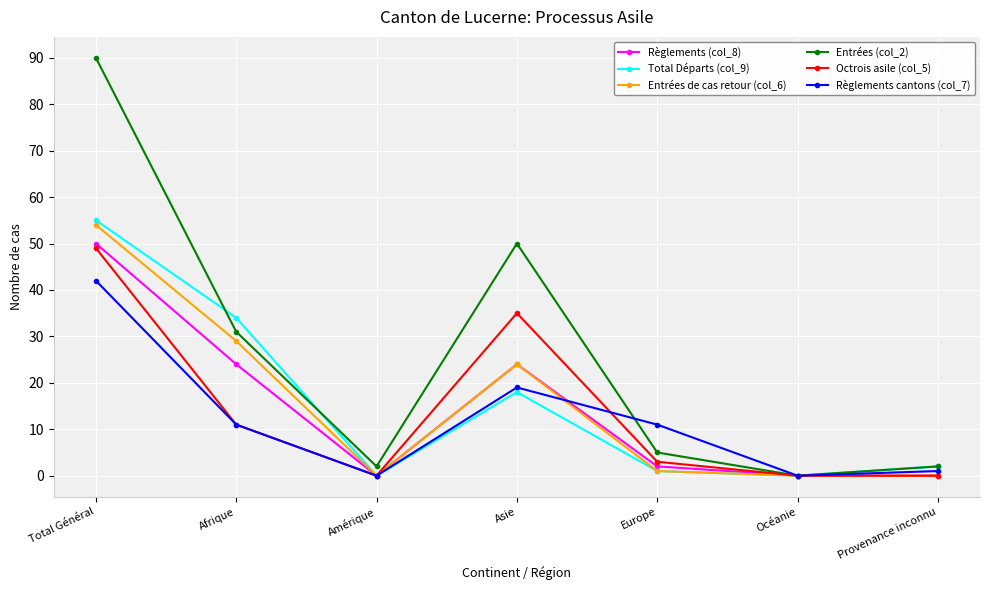

Which category has the highest value in the Total Départs (col_9) series?

Total Général